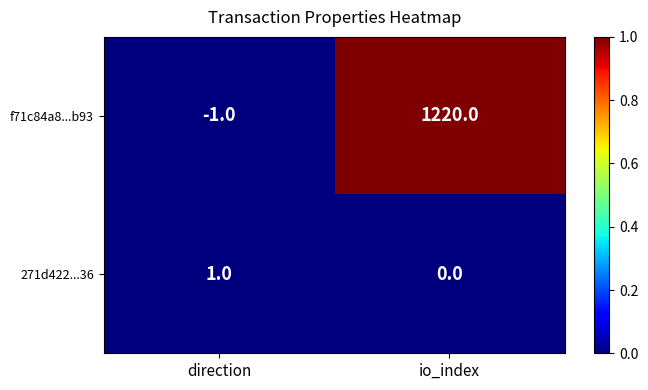

Reading left to right, transcribe all the data shown in this chart.

f71c84a8...b93: direction=-1	io_index=1220
271d422...36: direction=1	io_index=0